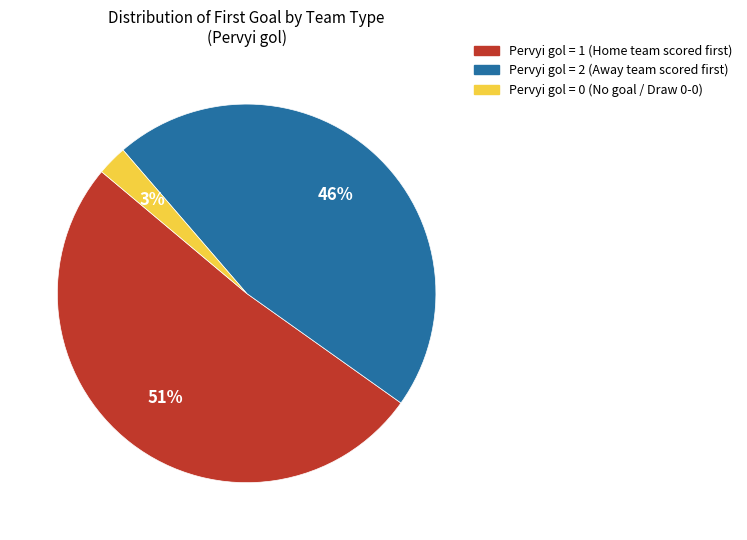

Is the sum of Pervyi gol = 1 and Pervyi gol = 2 greater than half?

Yes